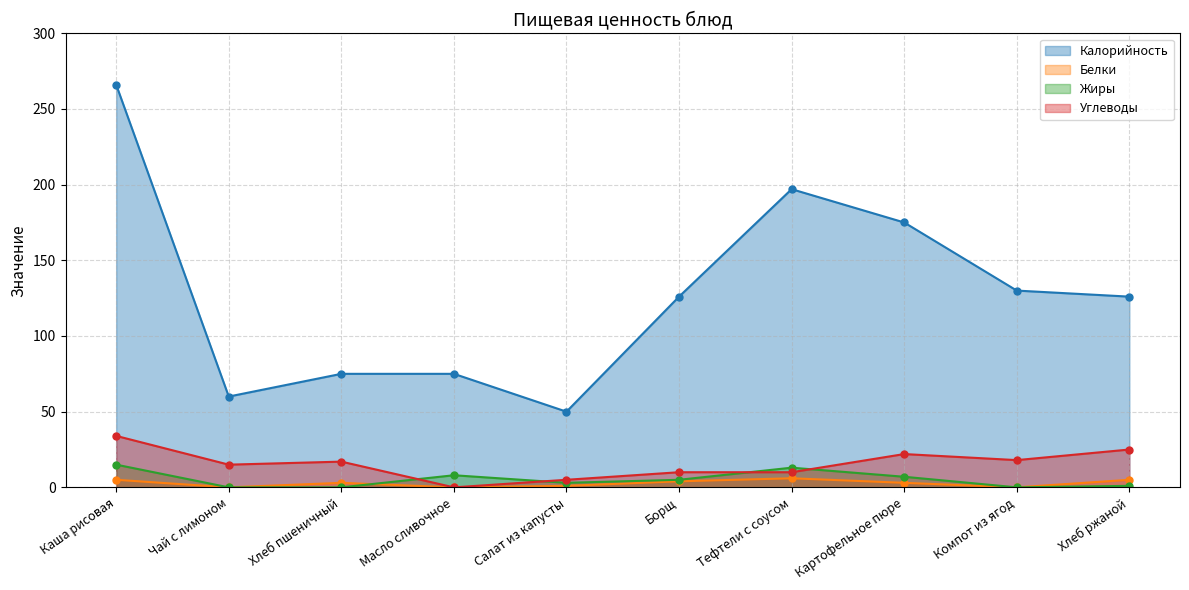

What is the maximum value shown in the chart?

266